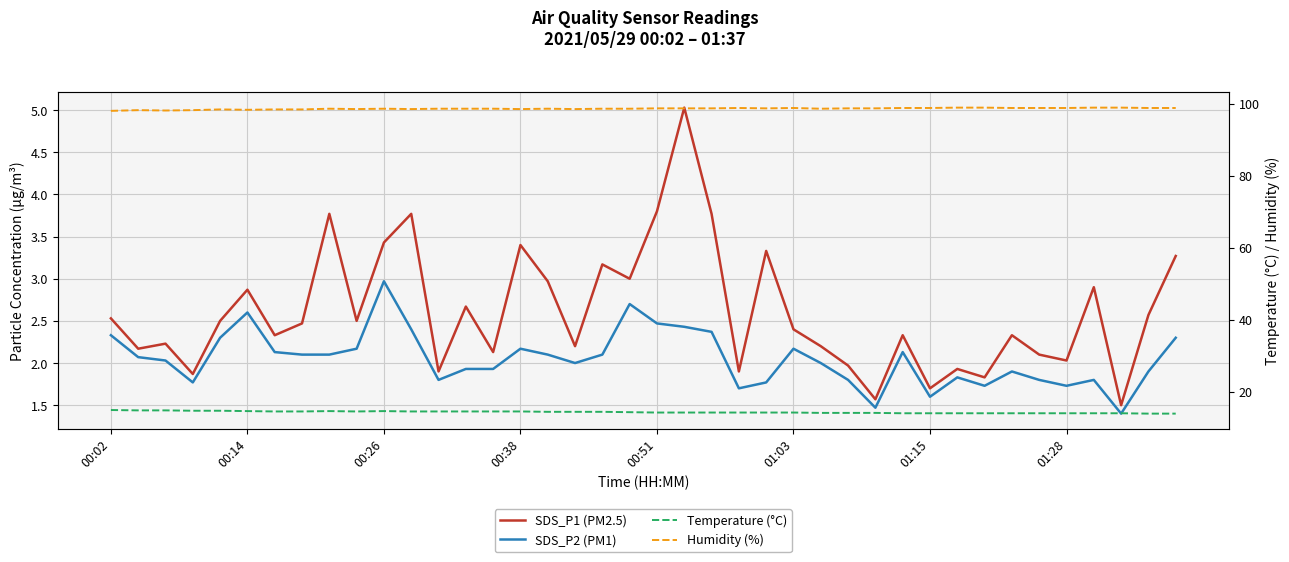

True or false: Humidity (%) and SDS_P2 (PM1) intersect in this chart.

False